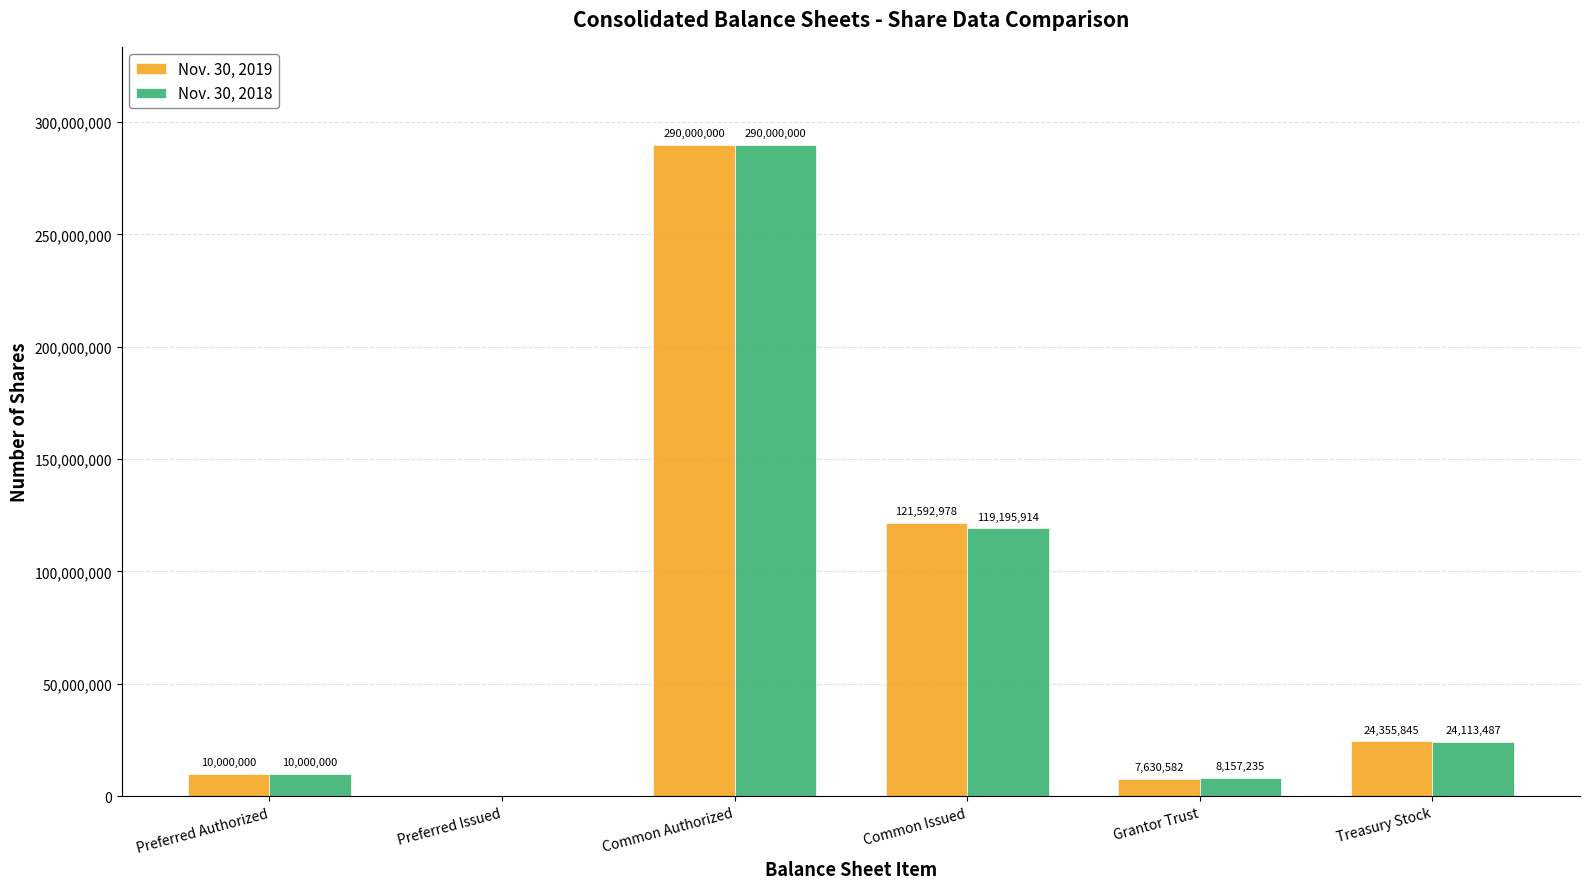

The value of Nov. 30, 2018 at Treasury Stock is 24113487. True or false?

True